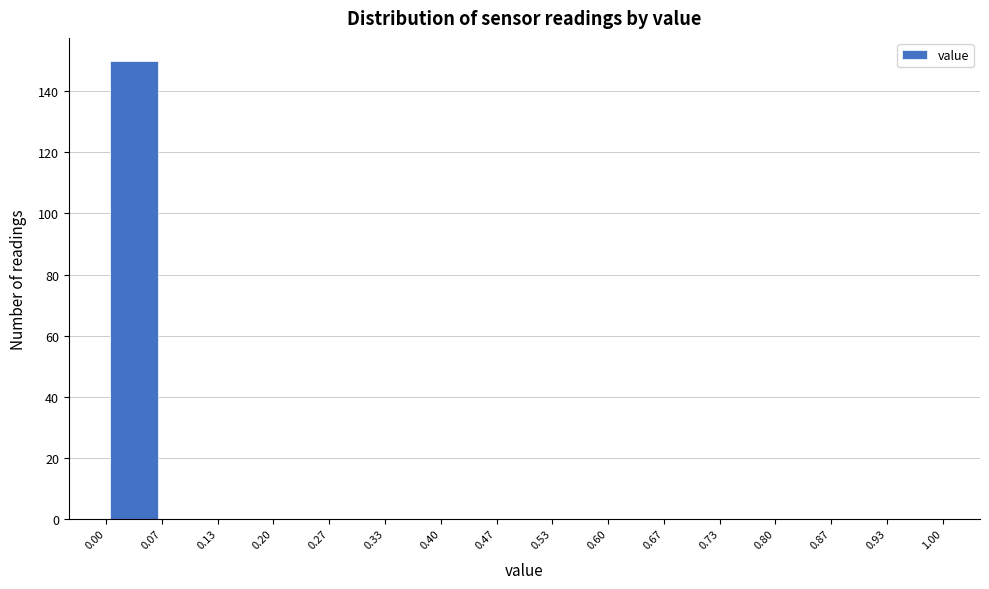

Reading left to right, transcribe this chart: for each bar, give the range it covers on the x-axis and its height. The values are not printed on the chart, so give them approximately, as read against the axis.

0.00 to 0.07: 150
0.07 to 0.13: 0
0.13 to 0.20: 0
0.20 to 0.27: 0
0.27 to 0.33: 0
0.33 to 0.40: 0
0.40 to 0.47: 0
0.47 to 0.53: 0
0.53 to 0.60: 0
0.60 to 0.67: 0
0.67 to 0.73: 0
0.73 to 0.80: 0
0.80 to 0.87: 0
0.87 to 0.93: 0
0.93 to 1.00: 0